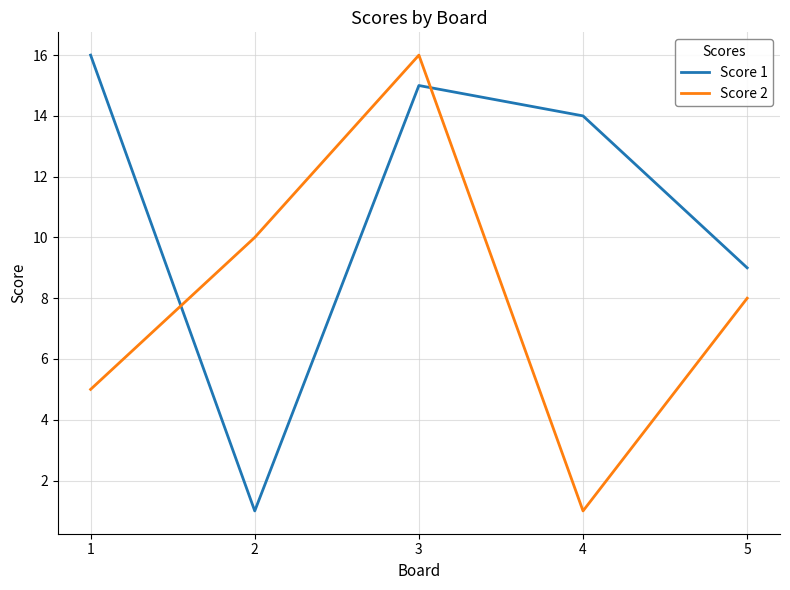

Rank the categories by Score 1 value from lowest to highest.

2, 5, 4, 3, 1